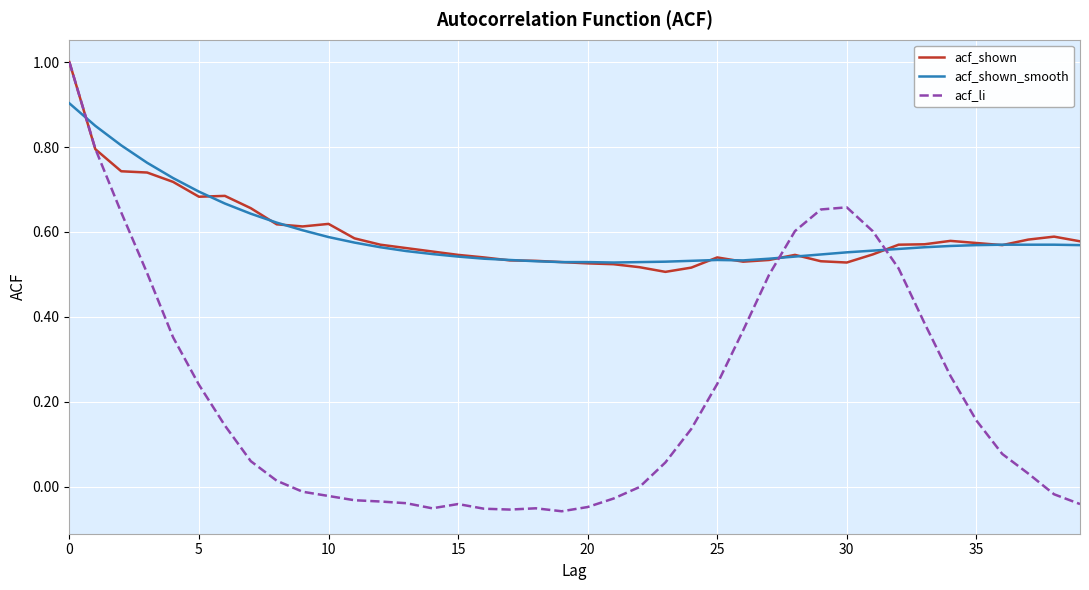

How many times do acf_shown_smooth and acf_li cross each other?

3